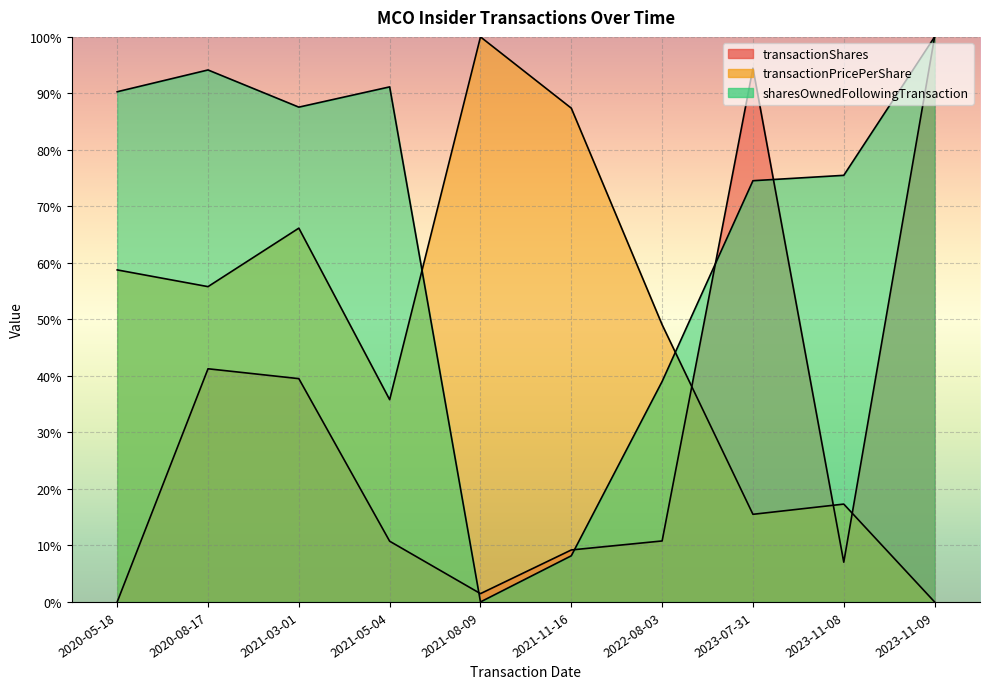

After their last crossing, which series has the higher values: sharesOwnedFollowingTransaction or transactionPricePerShare?

sharesOwnedFollowingTransaction